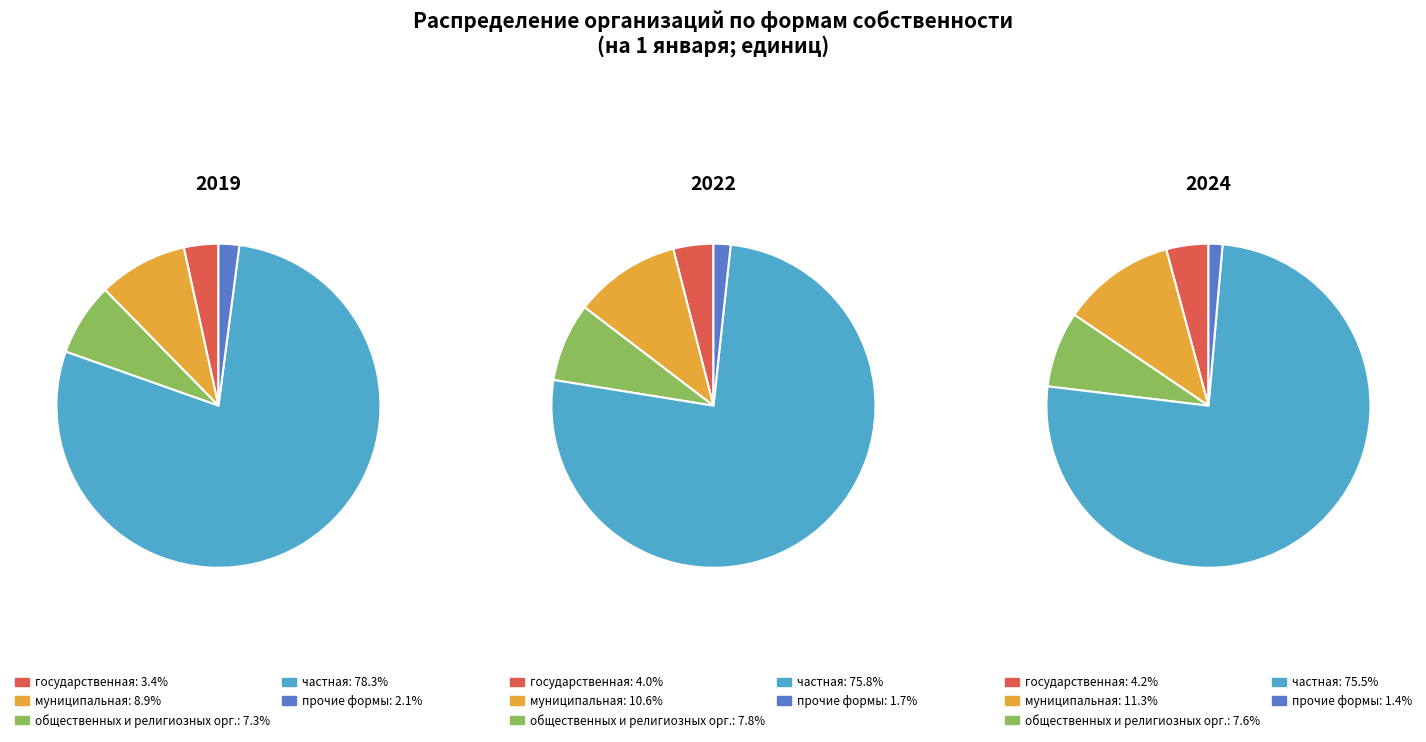

To the nearest percent, what is the difference between the 1 and 2 slice percentages?

1%